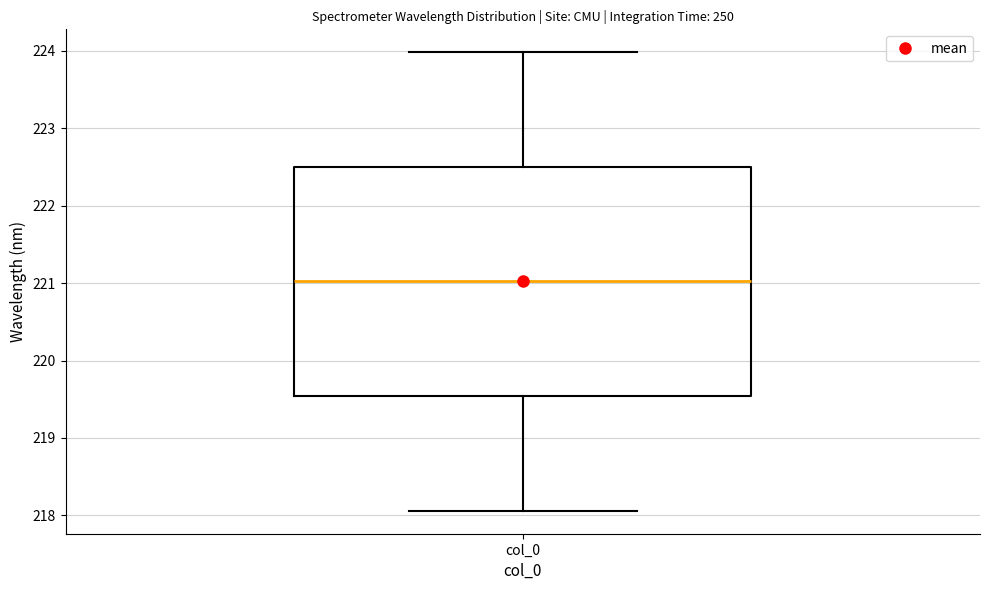

Transcribe this box plot: give where the median line is, the range the box spans, and where the two whiskers end, as read against the y-axis. The values are not printed on the chart, so give them approximately, as read against the axis.

median 221.0, box 219.5 to 222.5, whiskers 218.1 to 224.0